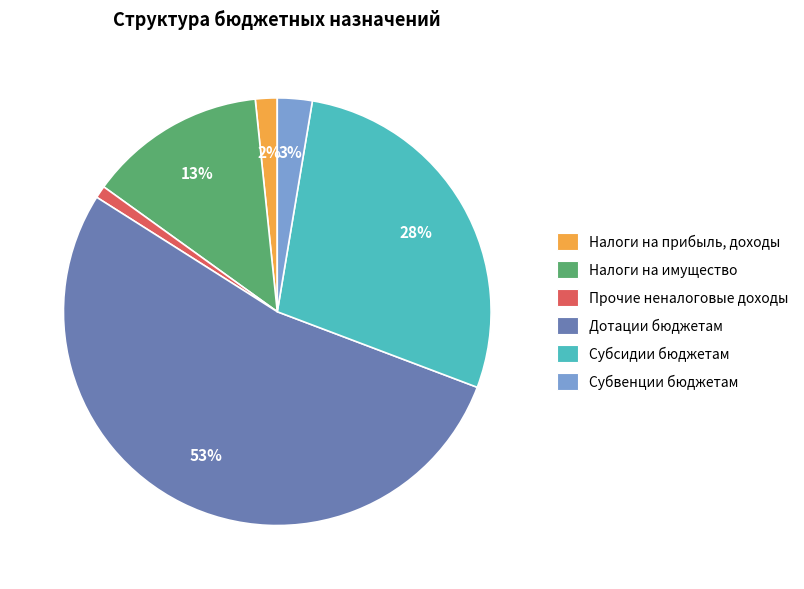

Which category accounts for the majority?

Дотации бюджетам